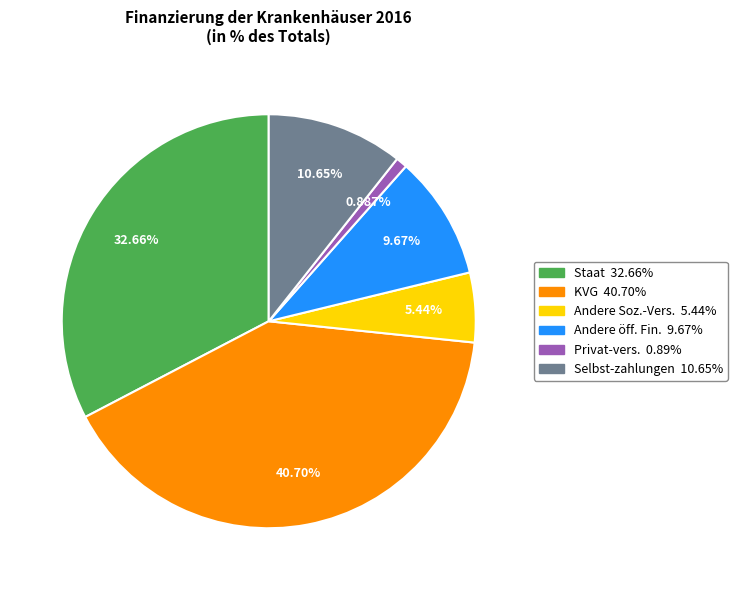

Does any single category account for the majority?

No